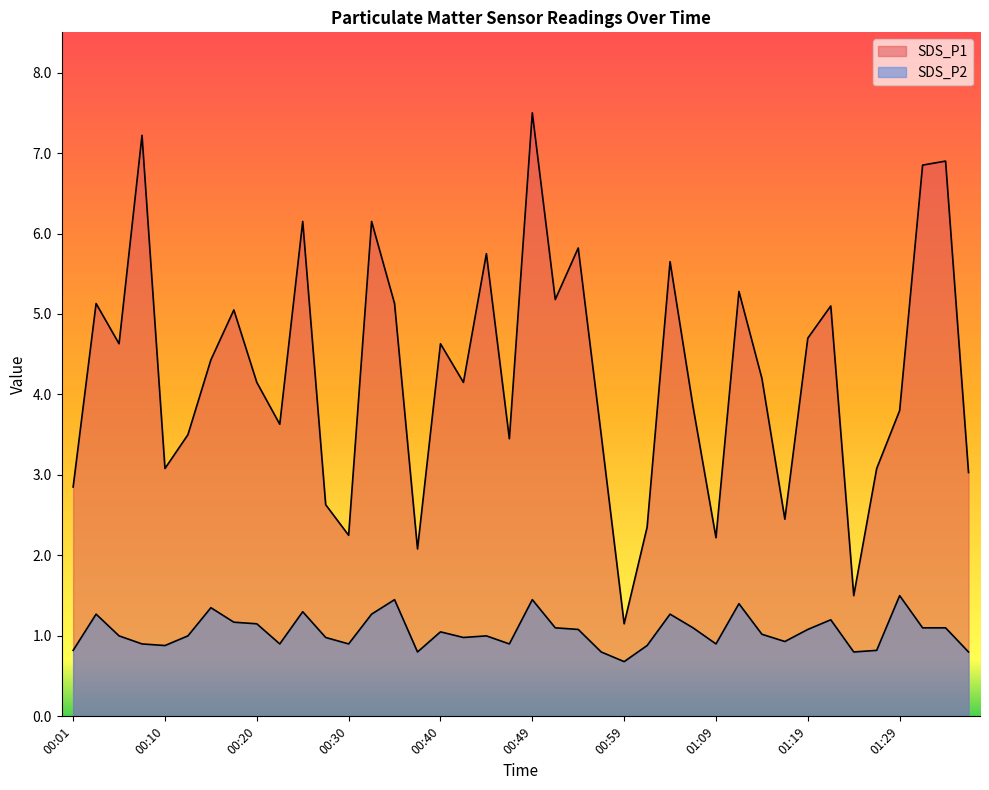

How many categories are shown in the chart?

40